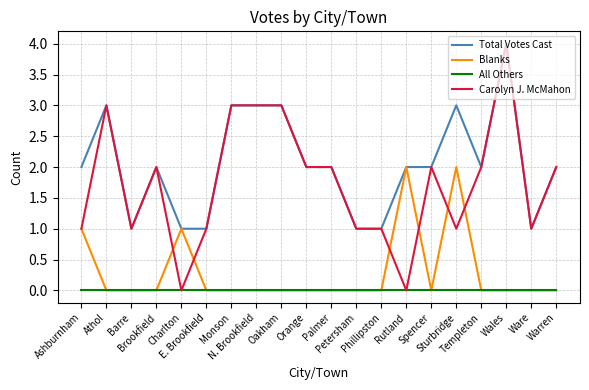

Which series has the largest range (max minus min)?

Carolyn J. McMahon